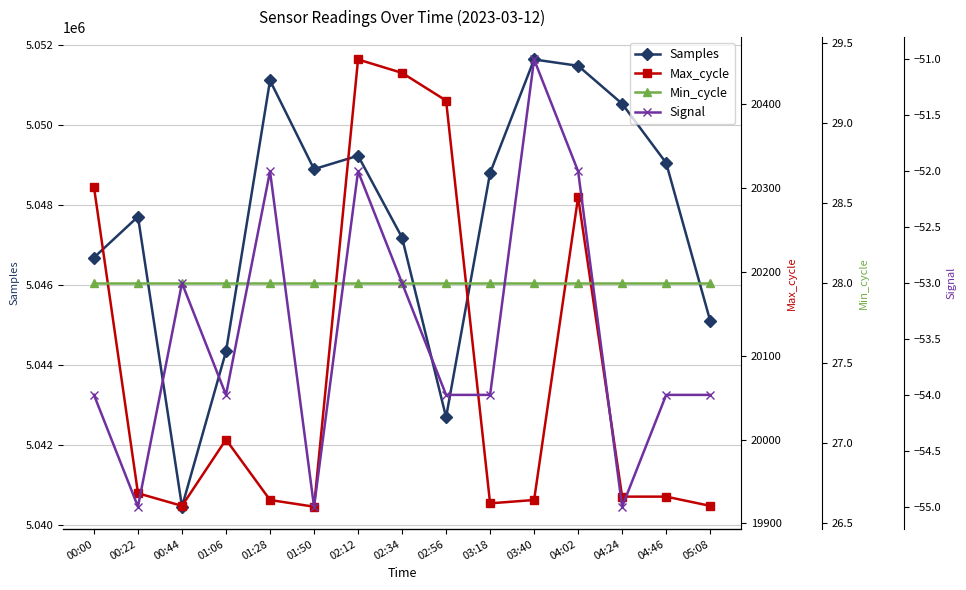

Read the Max_cycle value at 00:00, to the nearest 100.

20300